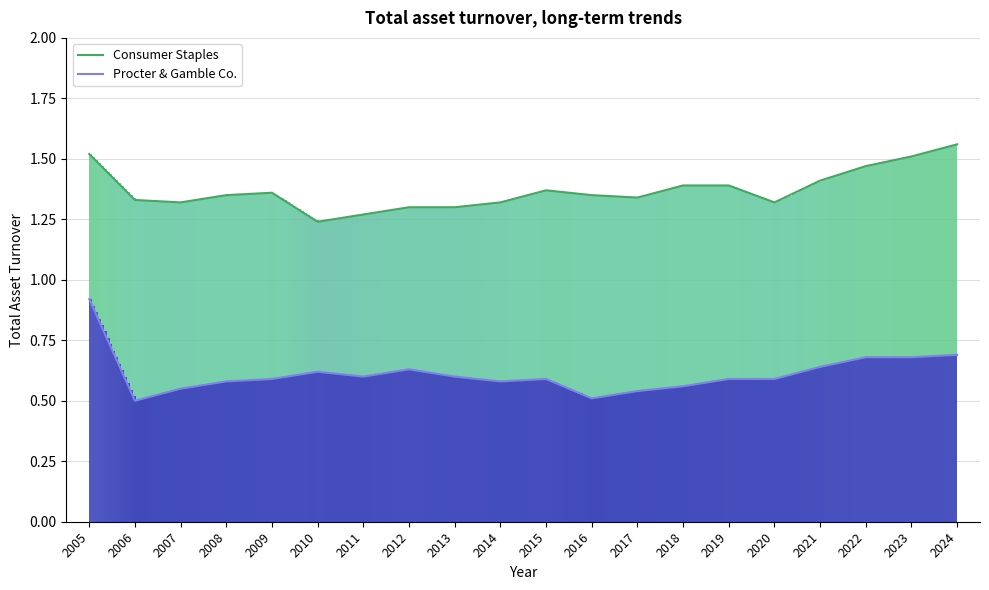

Read the Procter & Gamble Co. value at 2014.

0.6